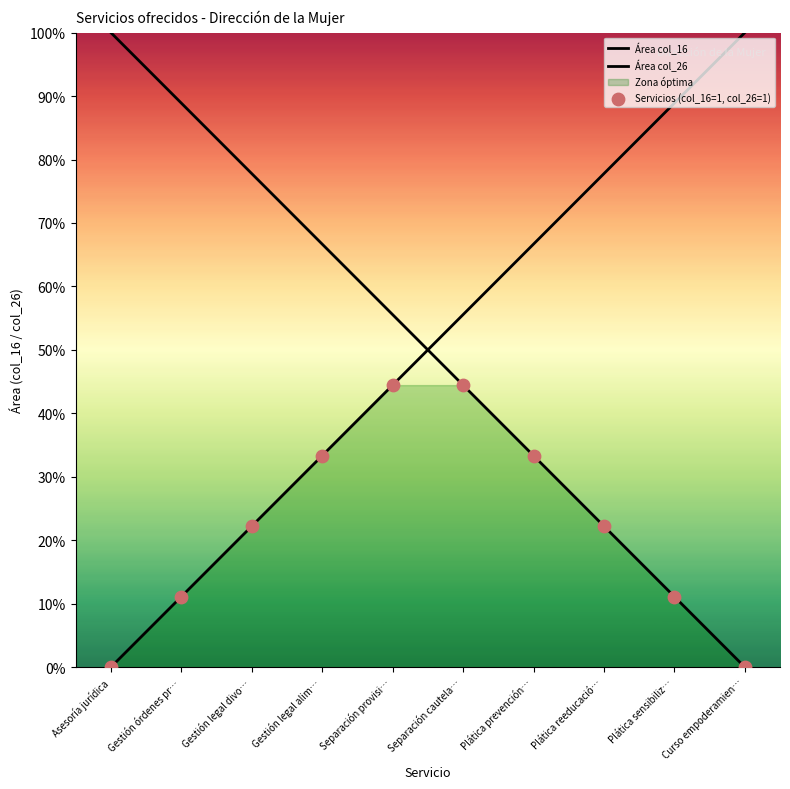

At which category is the sum across all series the highest?

Separación provisi…